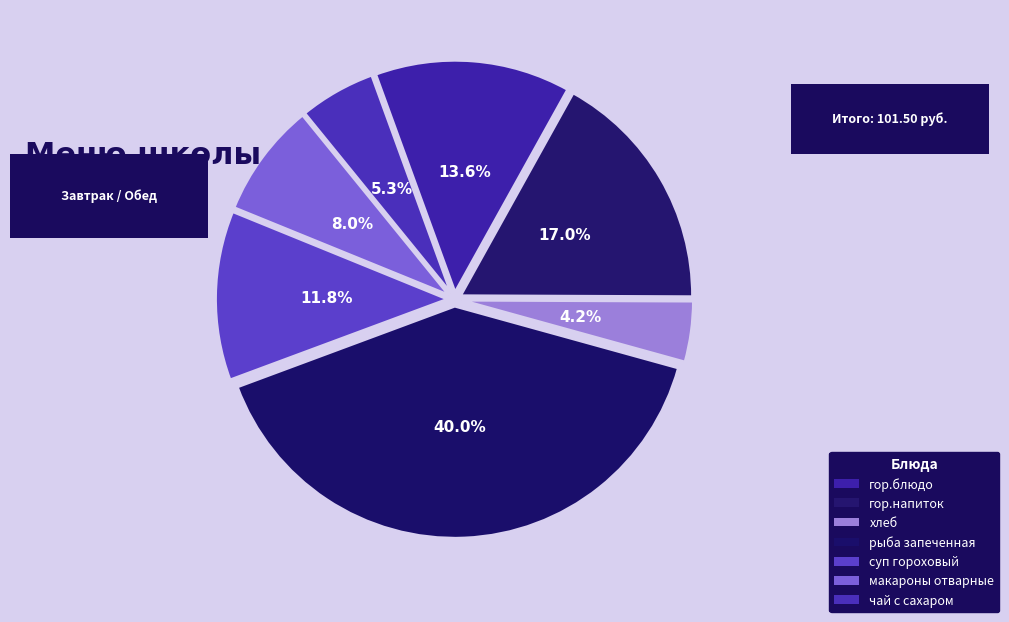

What is the ratio of the value at гор.блюдо to the value at гор.напиток?

0.8